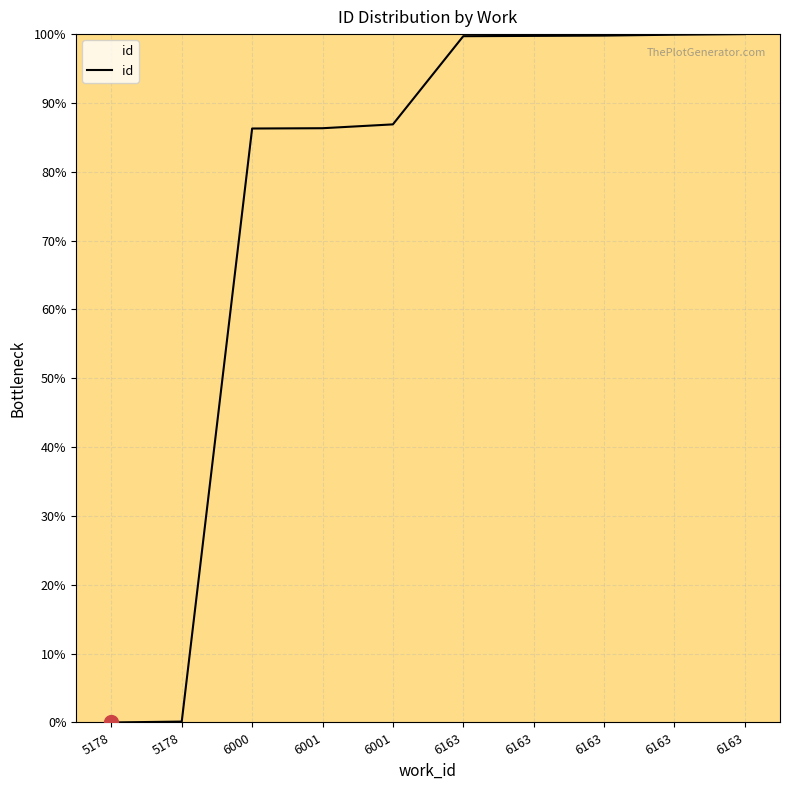

Reading left to right, what are all the values shown in this chart?

0.0	0.1	86.3	86.3	86.9	99.7	99.7	99.8	99.9	100.0